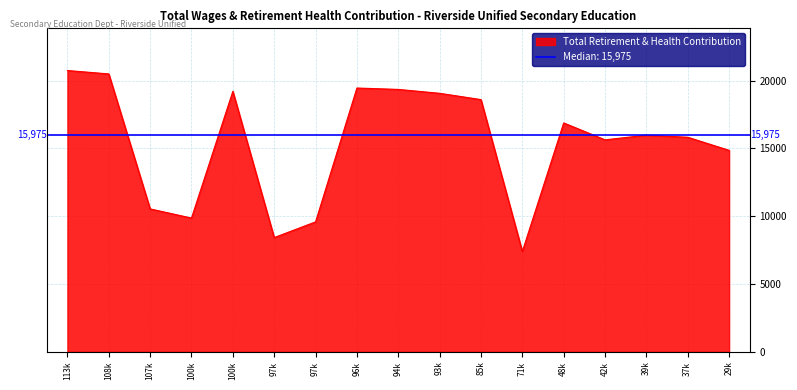

What is the sum of all values?

261857